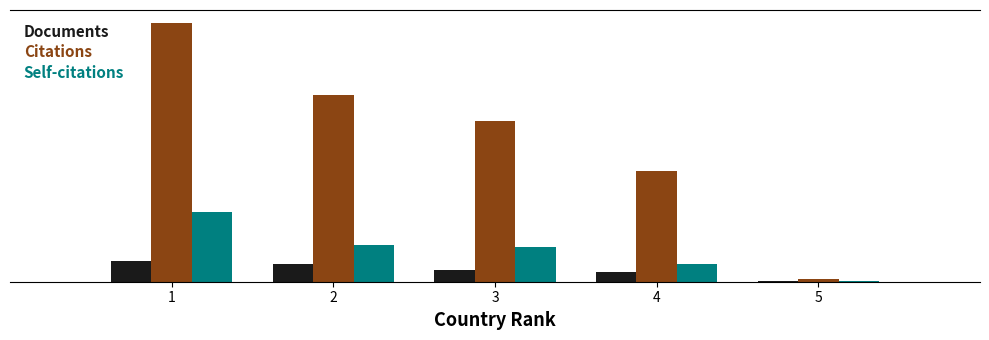

Rank the series by their average value, from highest to lowest.

Citations, Self-citations, Documents